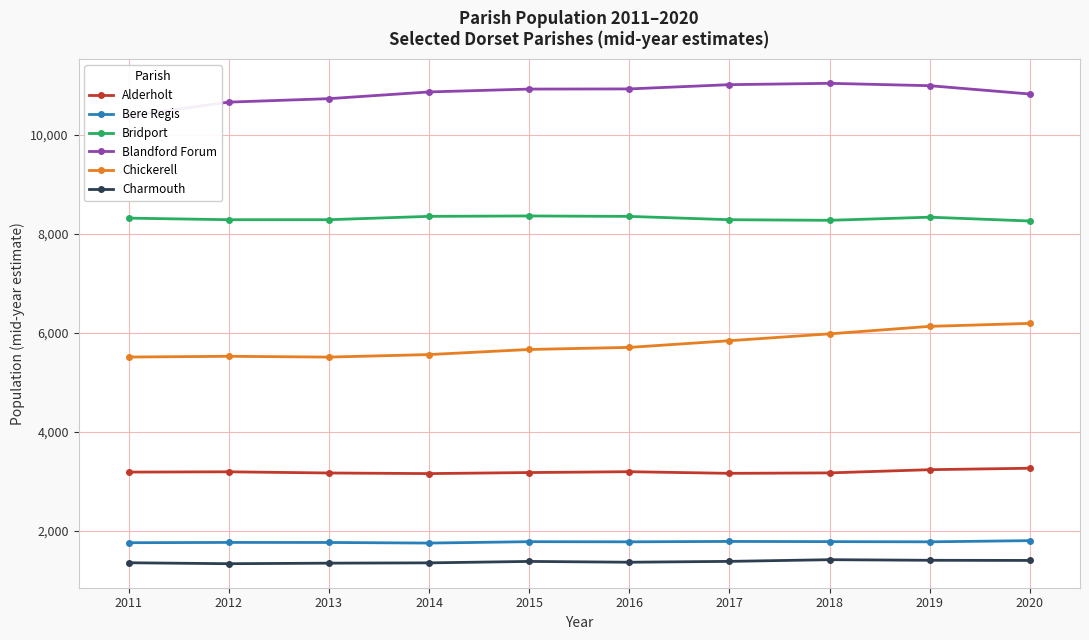

Does the chart have visible grid lines?

Yes